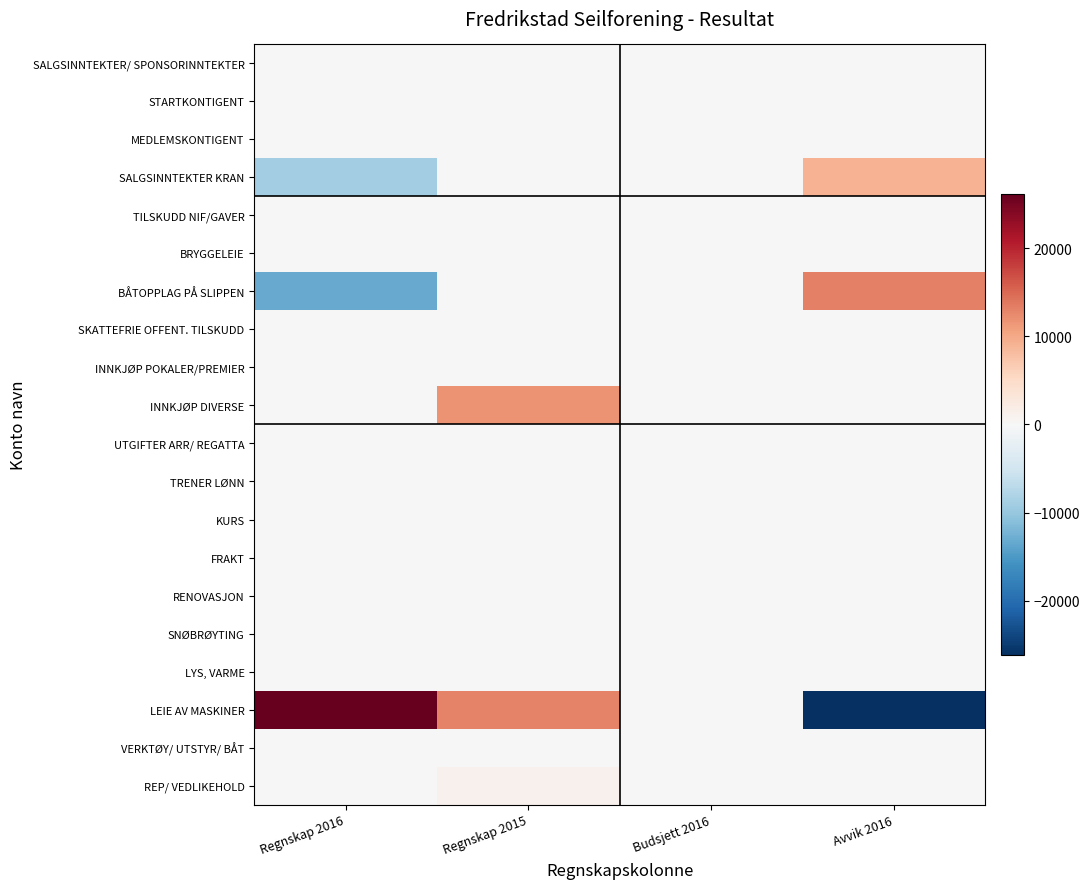

Between Regnskap 2015 and Budsjett 2016, which is larger?

Regnskap 2015